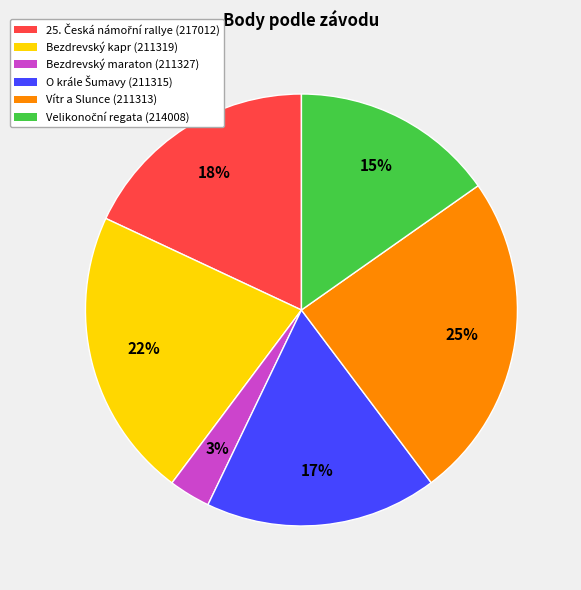

How many slices are in this pie chart?

6